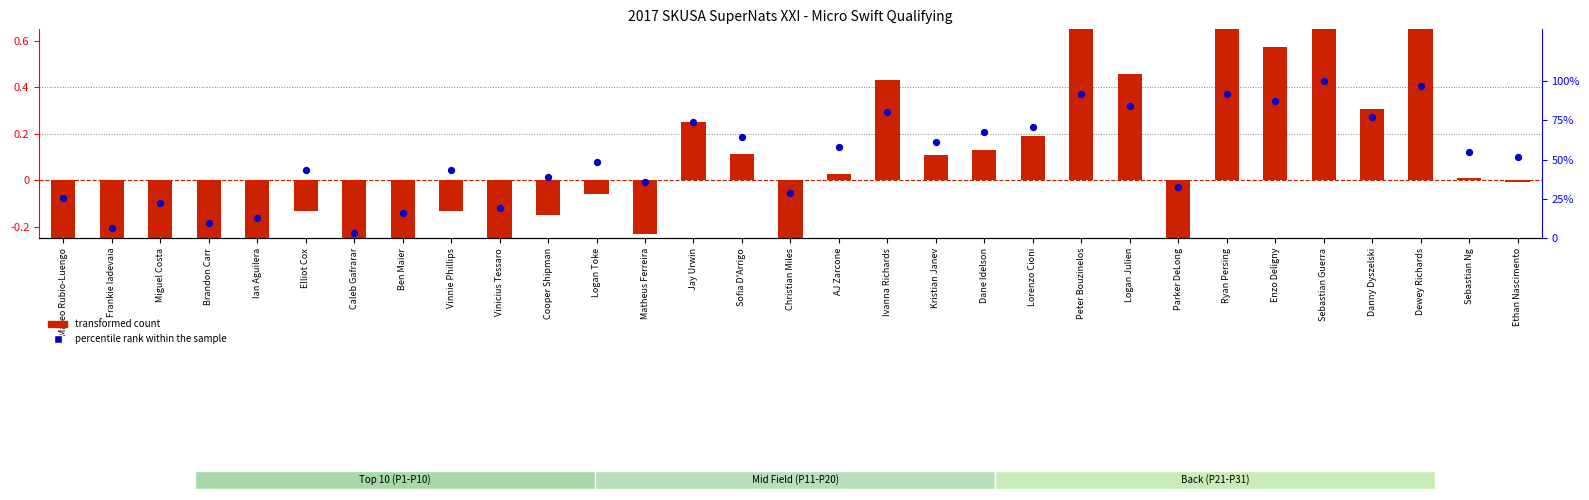

At which category is the sum across all series the highest?

Sebastian Guerra